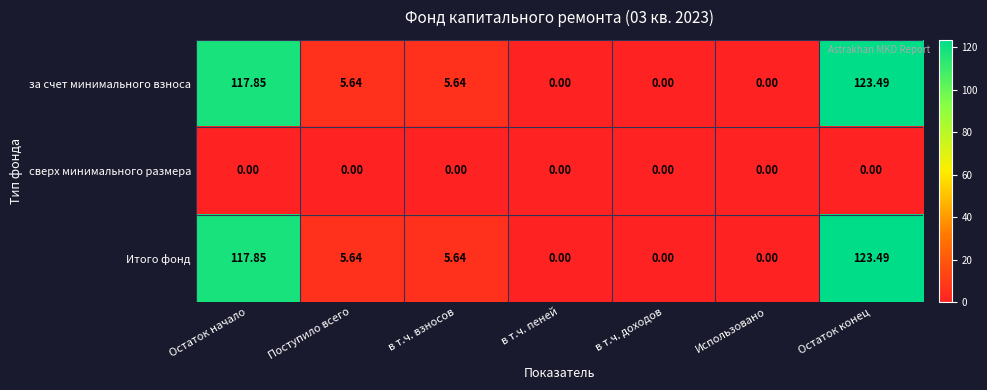

At which label does Итого фонд first exceed 5?

Остаток начало